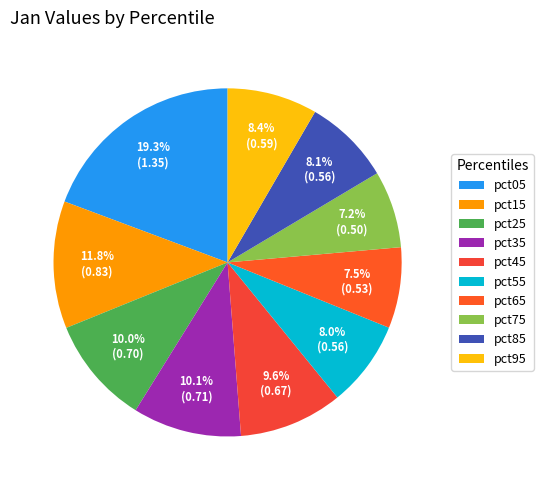

Is it true that pct85 is 1% of the pie?

False